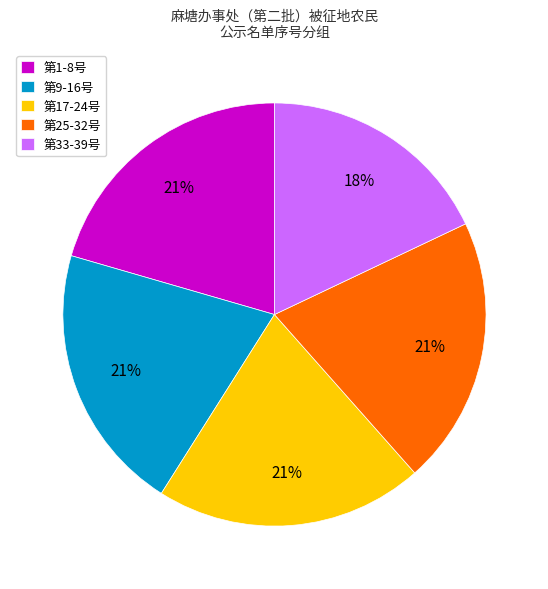

Is it true that 第33-39号 is 9% of the pie?

False